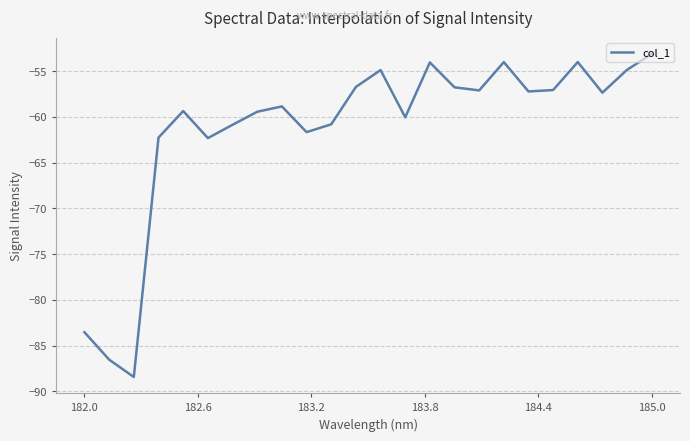

What is the difference between the second highest and second lowest values?

32.5